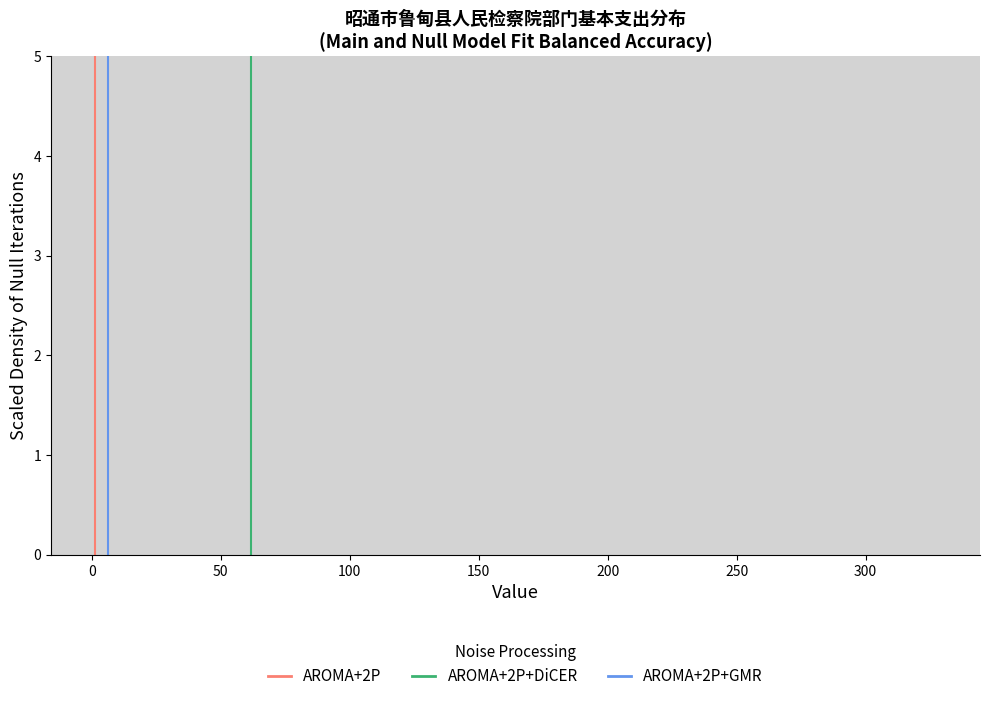

Reading left to right, transcribe this chart: for each bar, give the range it covers on the x-axis and its height. Neither the bar edges nor the heights are printed on the chart, so give them approximately, as read against the axes.

0 to 20: under 0.1
20 to 45: under 0.1
45 to 65: under 0.1
65 to 90: 0
90 to 110: under 0.1
110 to 130: 0
130 to 155: 0
155 to 175: 0
175 to 195: under 0.1
195 to 220: 0
220 to 240: 0
240 to 265: 0
265 to 285: 0
285 to 305: 0
305 to 330: under 0.1